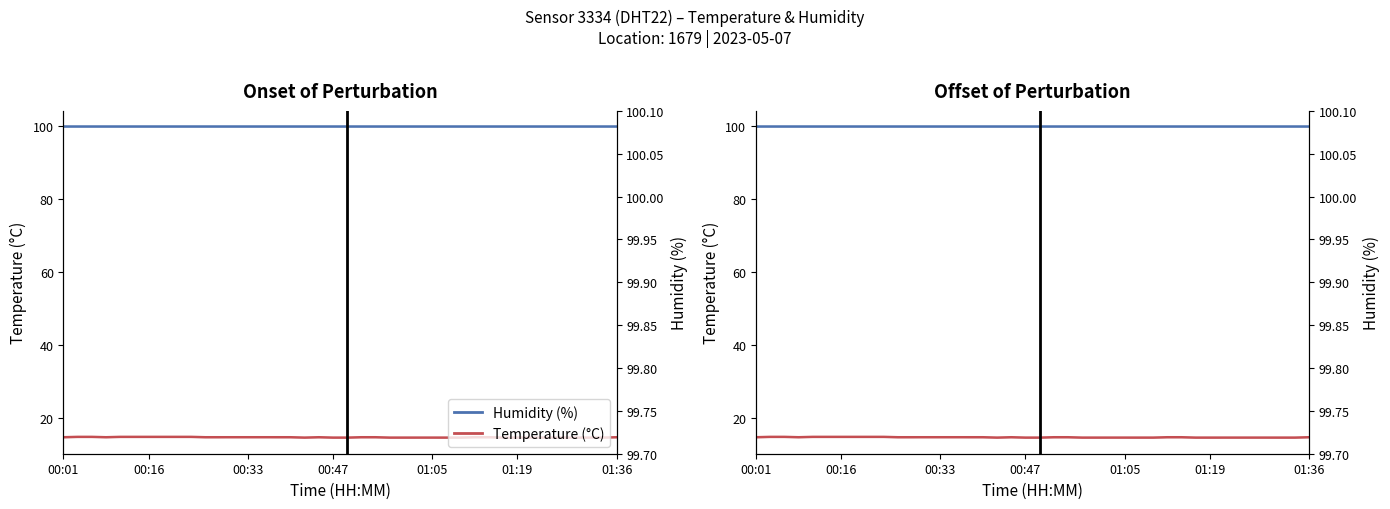

What are all the series names shown in the legend?

Humidity (%), Temperature (°C)